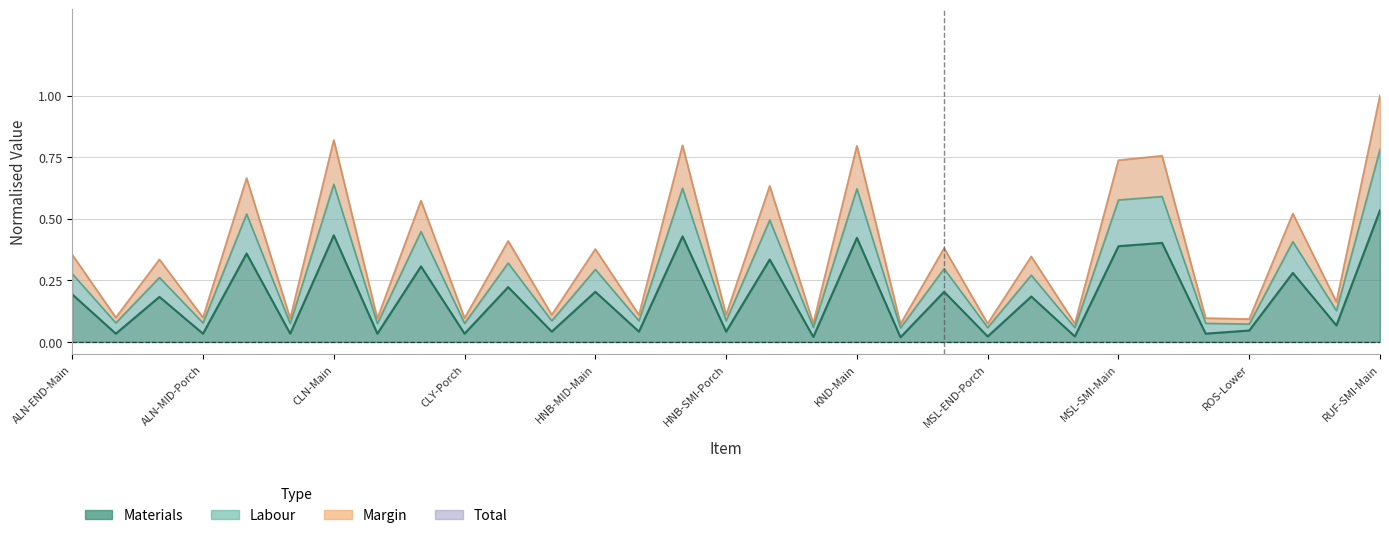

Where is the first local maximum for Materials?

ALN-MID-Main